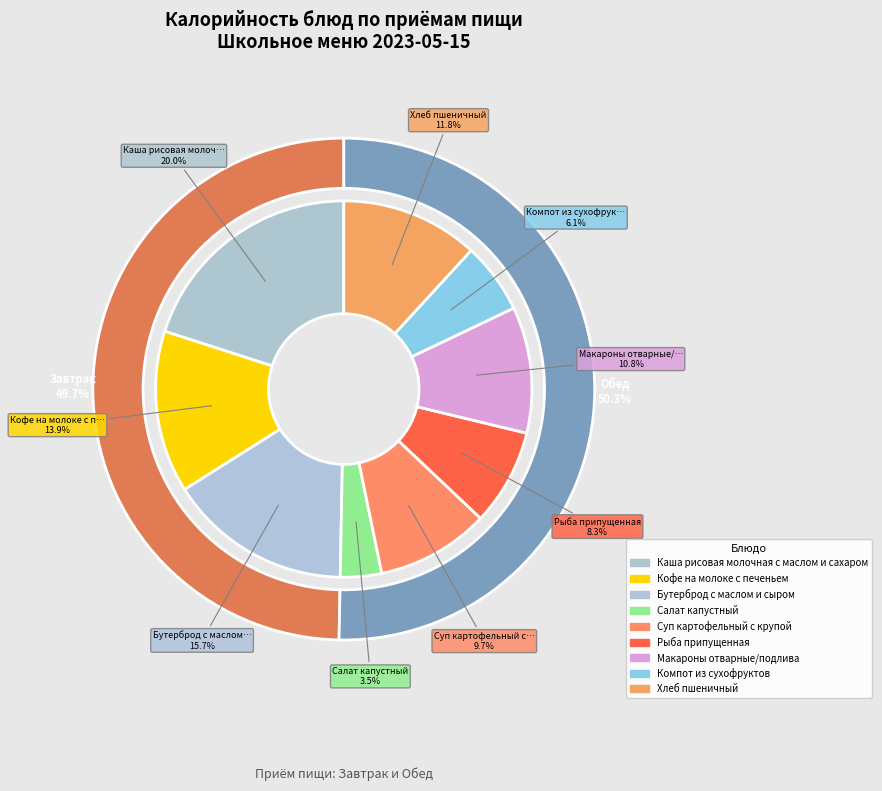

Is there a majority slice in this chart?

No